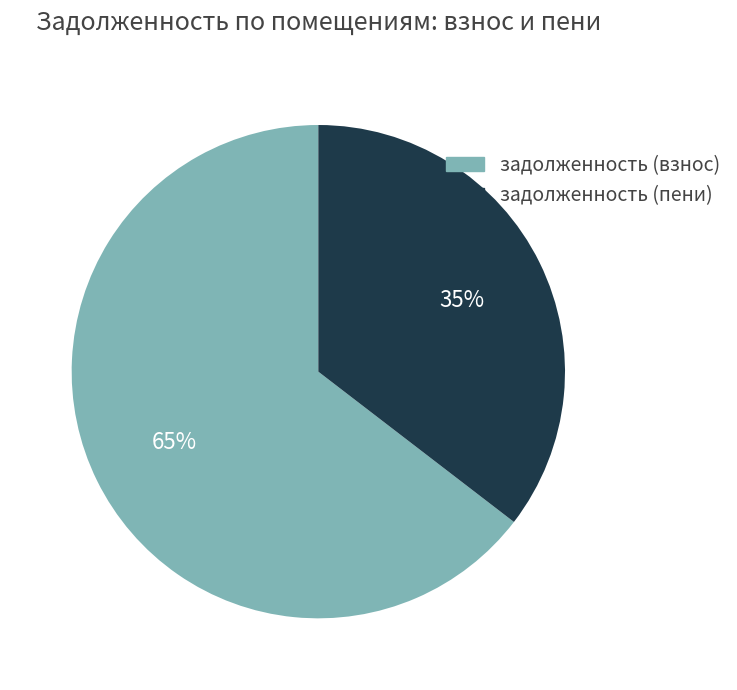

To the nearest percent, what is the average slice percentage?

50%